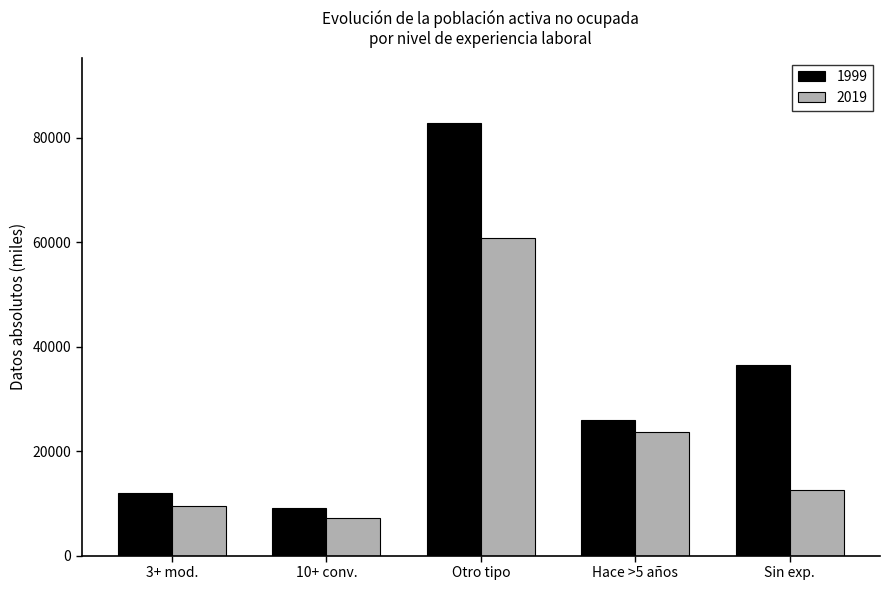

What is the highest value of the 2019 series?

60765.0